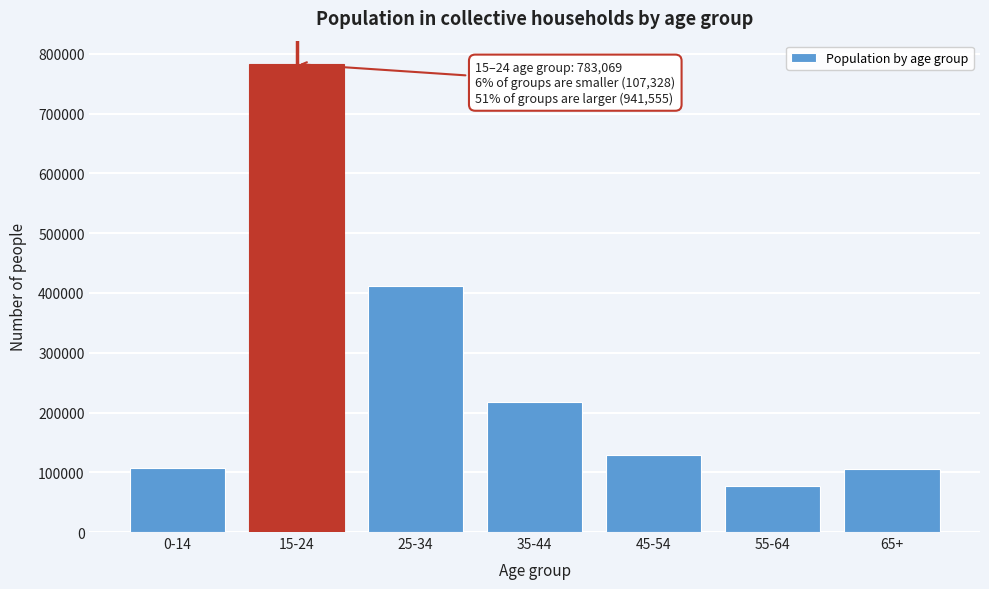

What is the approximate value at 15-24?

783069